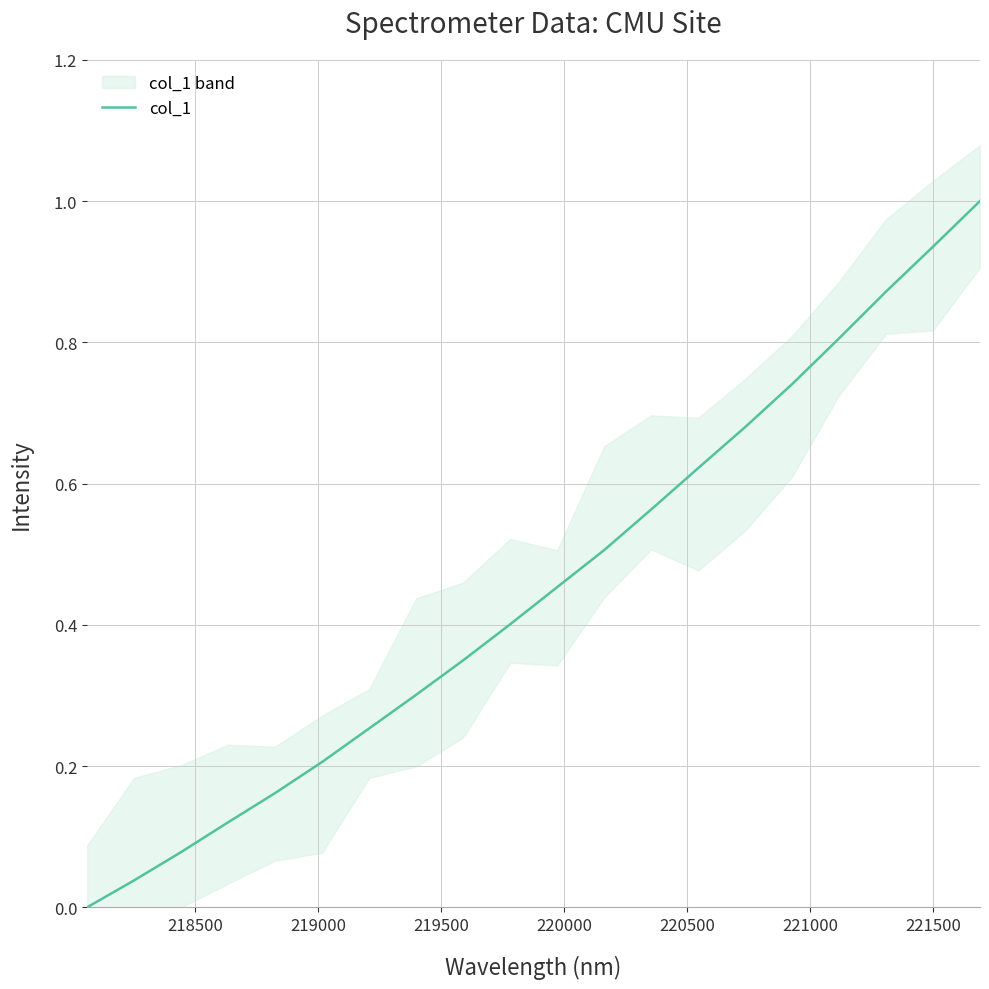

True or false: there are more than 1 points higher than both neighbors.

False